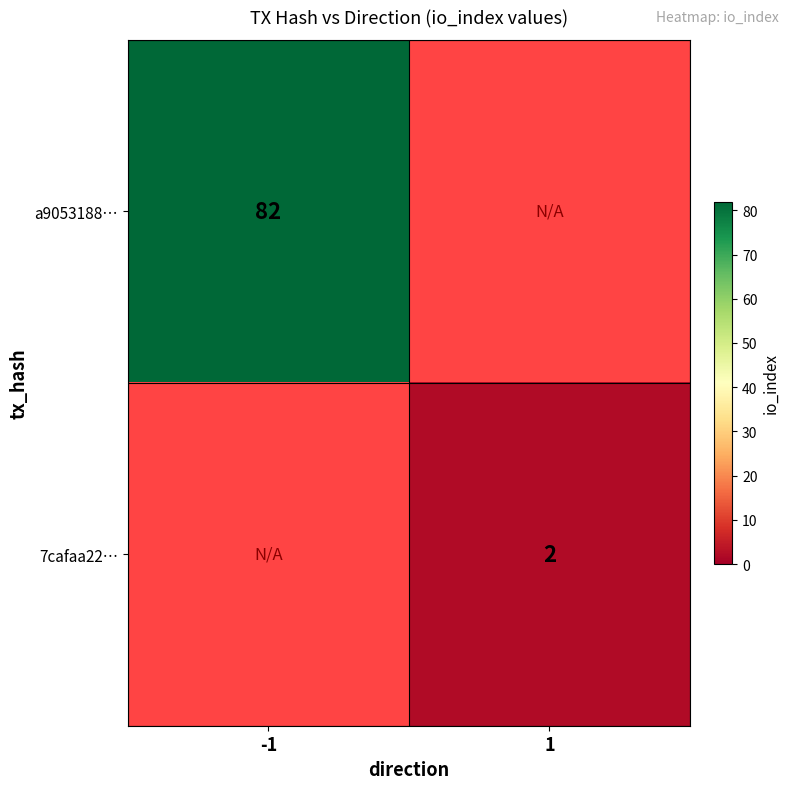

The a9053188… series shows 82 at -1. True or false?

True